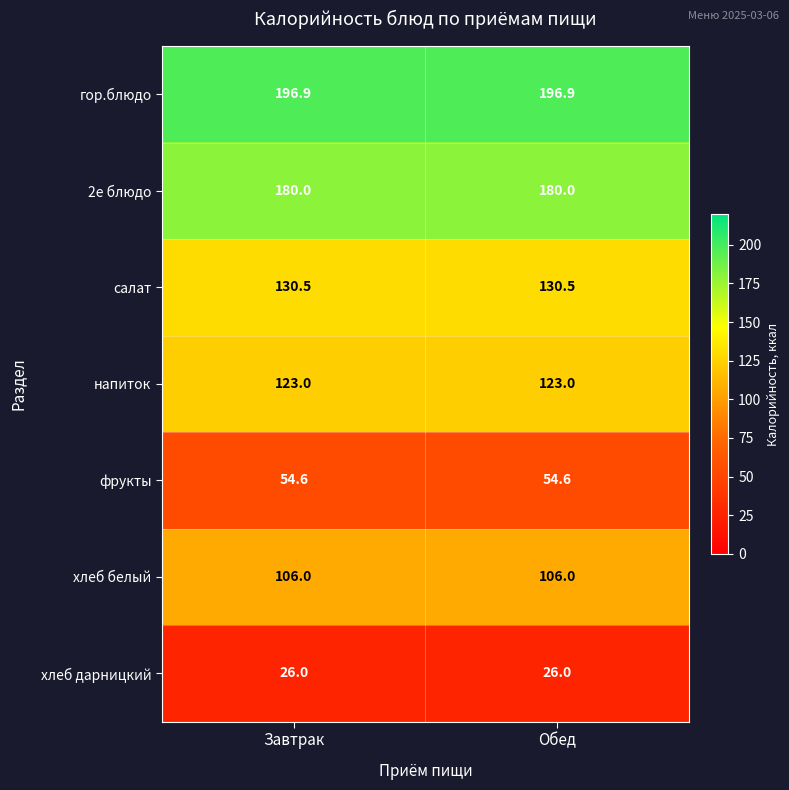

What is the minimum value for хлеб белый?

106.0